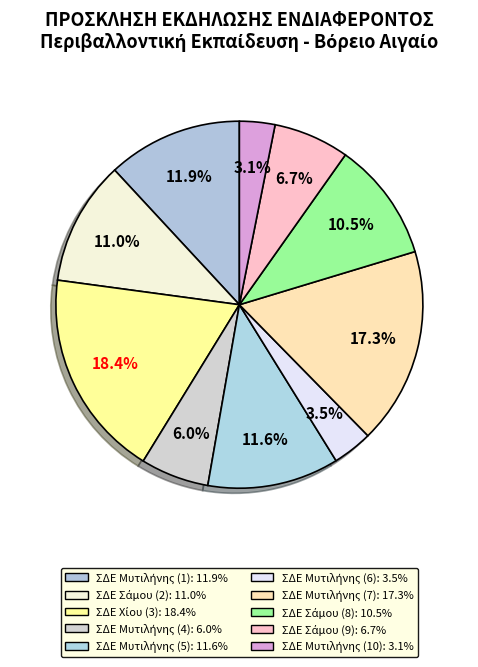

How many slices are in this pie chart?

10